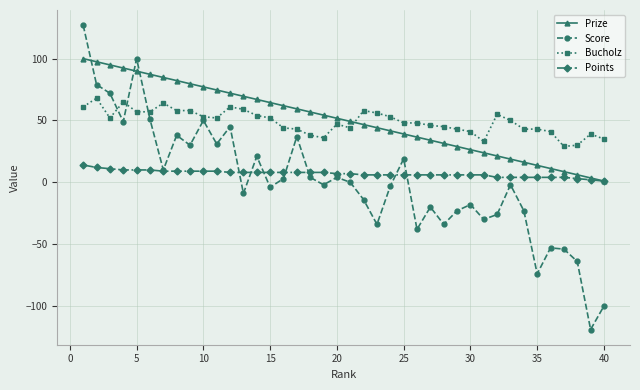

True or false: Score has more than 1 interior local peaks.

True